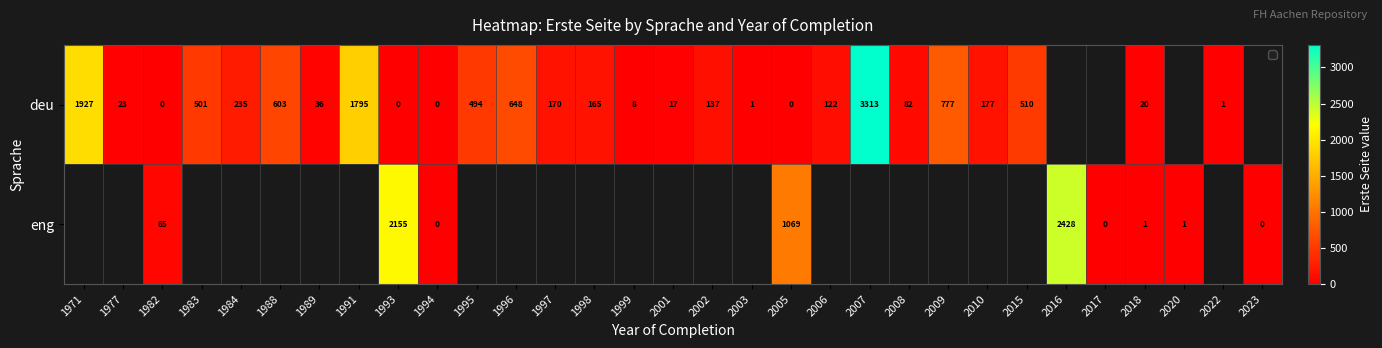

The value of deu at 1971 is 1927. True or false?

True